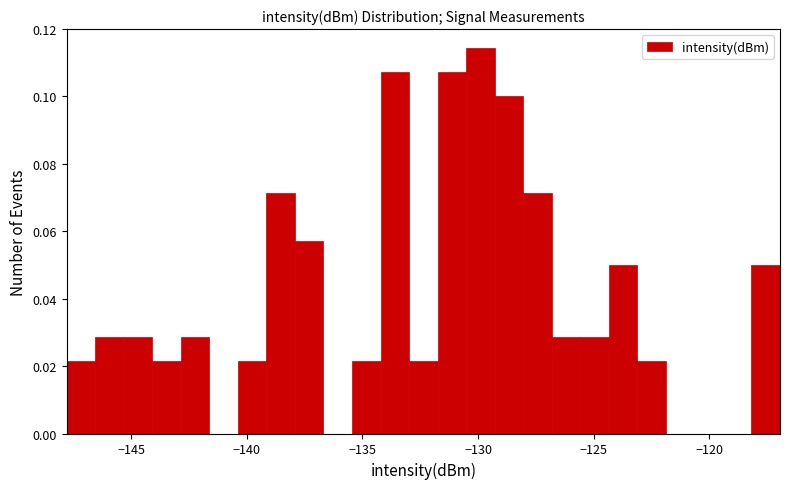

Read against the x-axis, roughly where is the centre of the tallest bar?

-130.0